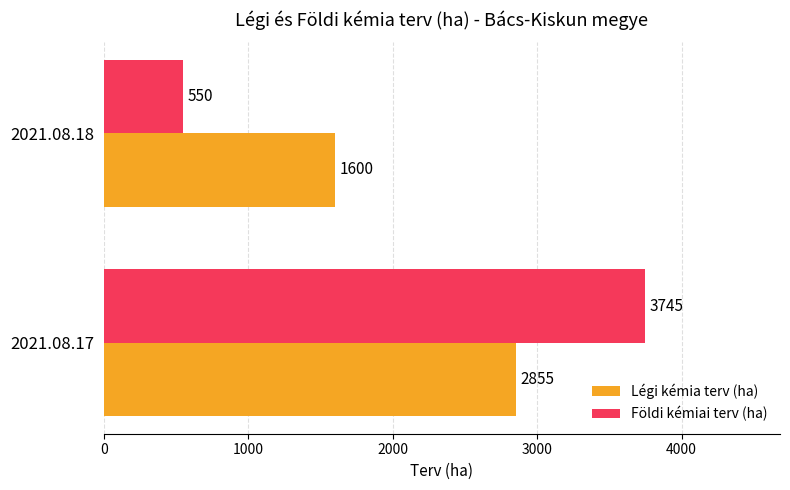

Rank the series by their maximum value, from lowest to highest.

Légi kémia terv (ha), Földi kémiai terv (ha)